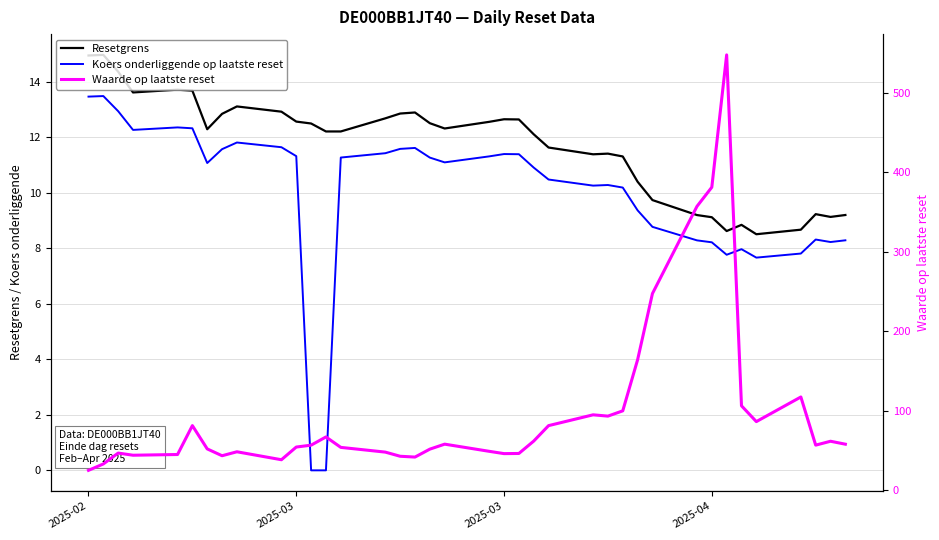

What is the average value of the Koers onderliggende op laatste reset series?

10.0